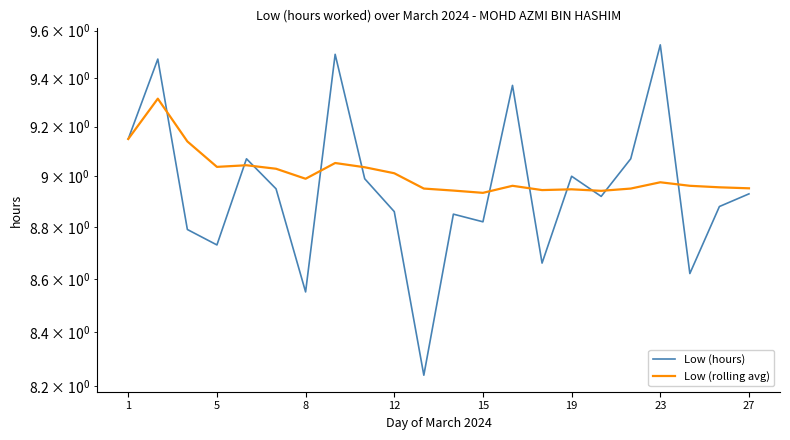

What are all the series names shown in the legend?

Low (hours), Low (rolling avg)